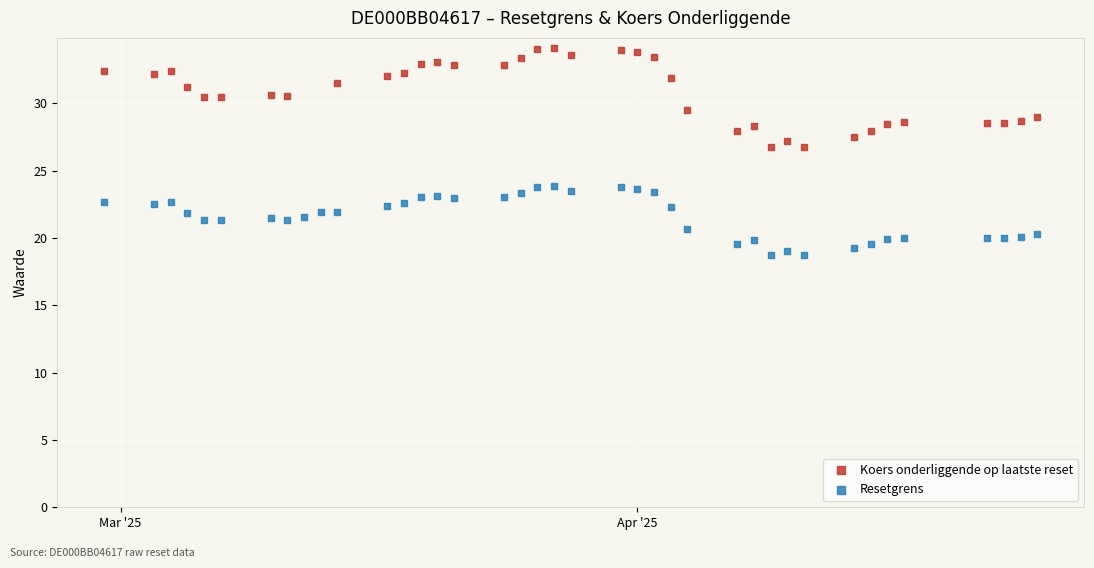

Which series contains the highest Y value?

Koers onderliggende op laatste reset